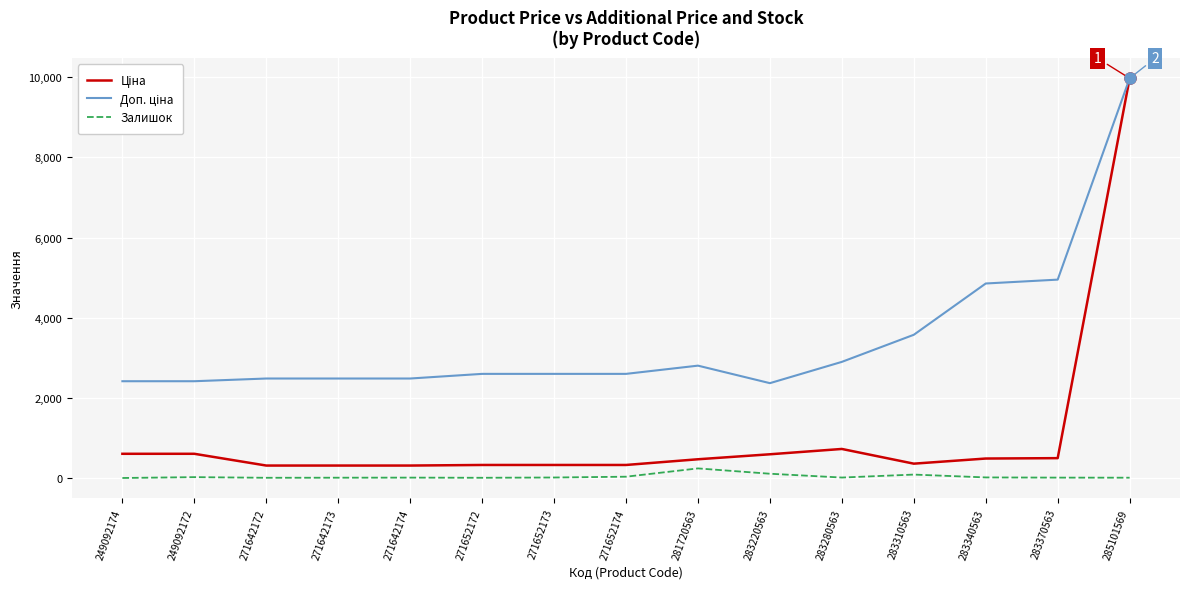

What is the total value across all series at 249092174?

3018.6